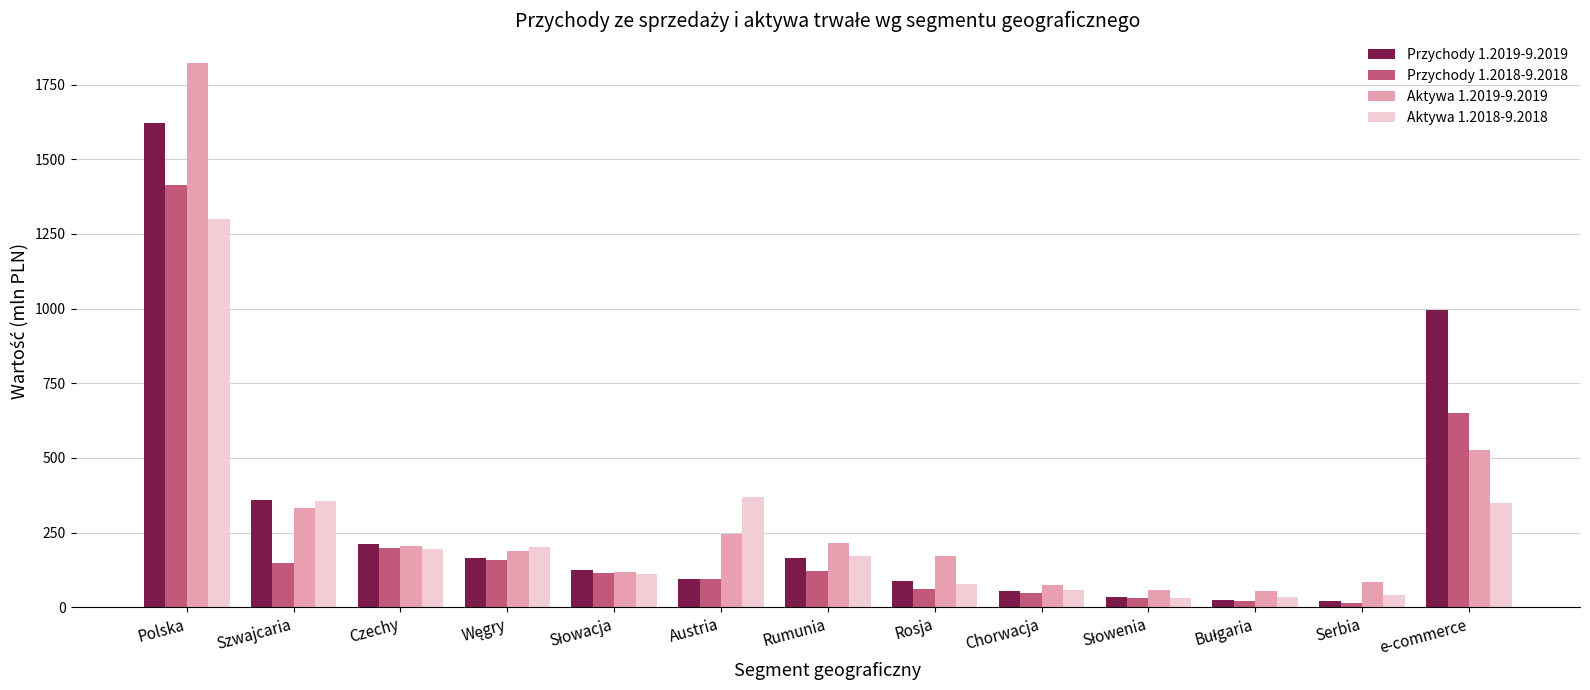

What are all the series names shown in the legend?

Przychody 1.2019-9.2019, Przychody 1.2018-9.2018, Aktywa 1.2019-9.2019, Aktywa 1.2018-9.2018